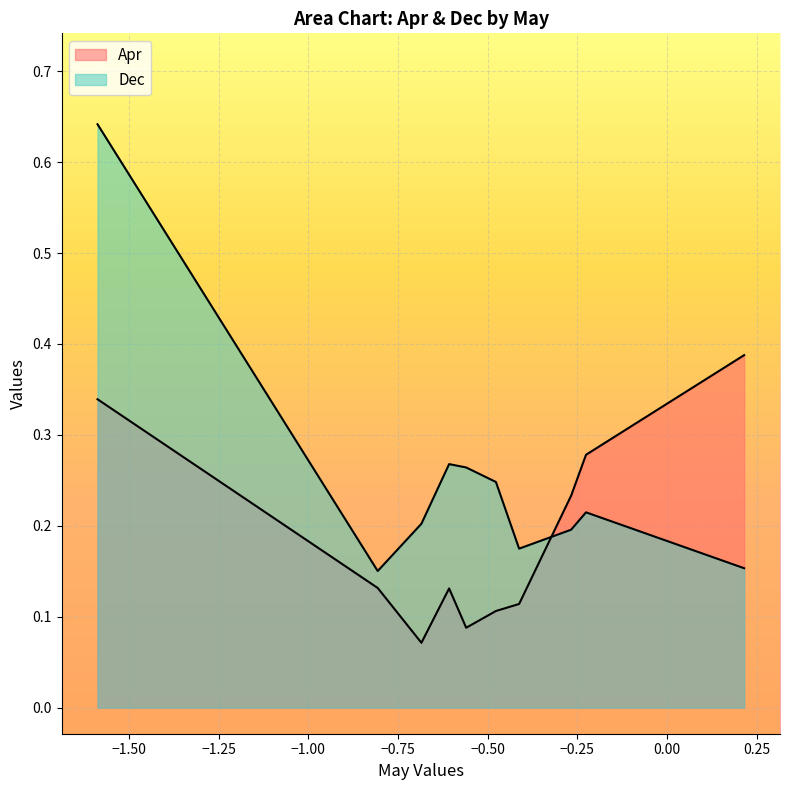

Reading left to right, what are all the values shown in this chart?

Apr: pct05=0.3	pct15=0.1	pct25=0.1	pct35=0.1	pct45=0.1	pct55=0.1	pct65=0.1	pct75=0.2	pct85=0.3	pct95=0.4
Dec: pct05=0.6	pct15=0.2	pct25=0.2	pct35=0.3	pct45=0.3	pct55=0.2	pct65=0.2	pct75=0.2	pct85=0.2	pct95=0.2